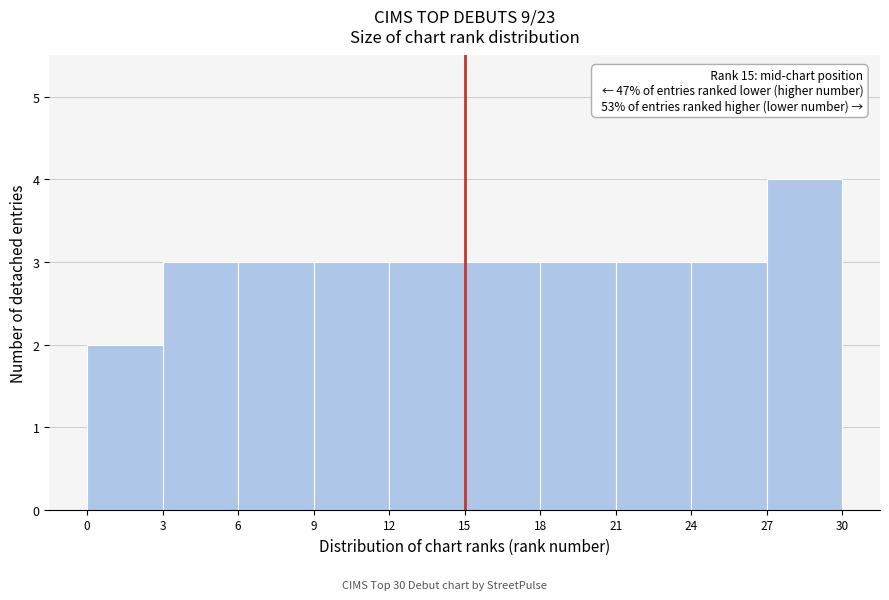

Which range on the x-axis has the tallest bar?

27 to 30